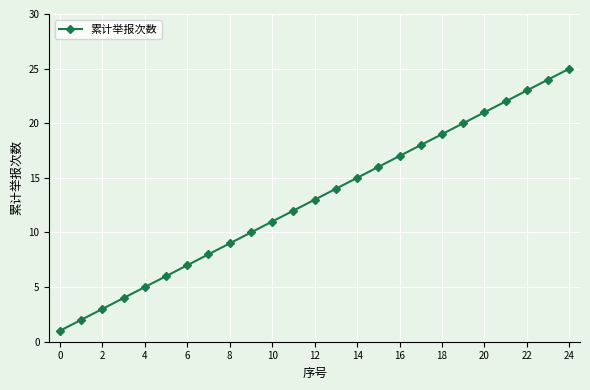

What is the greatest value displayed?

25